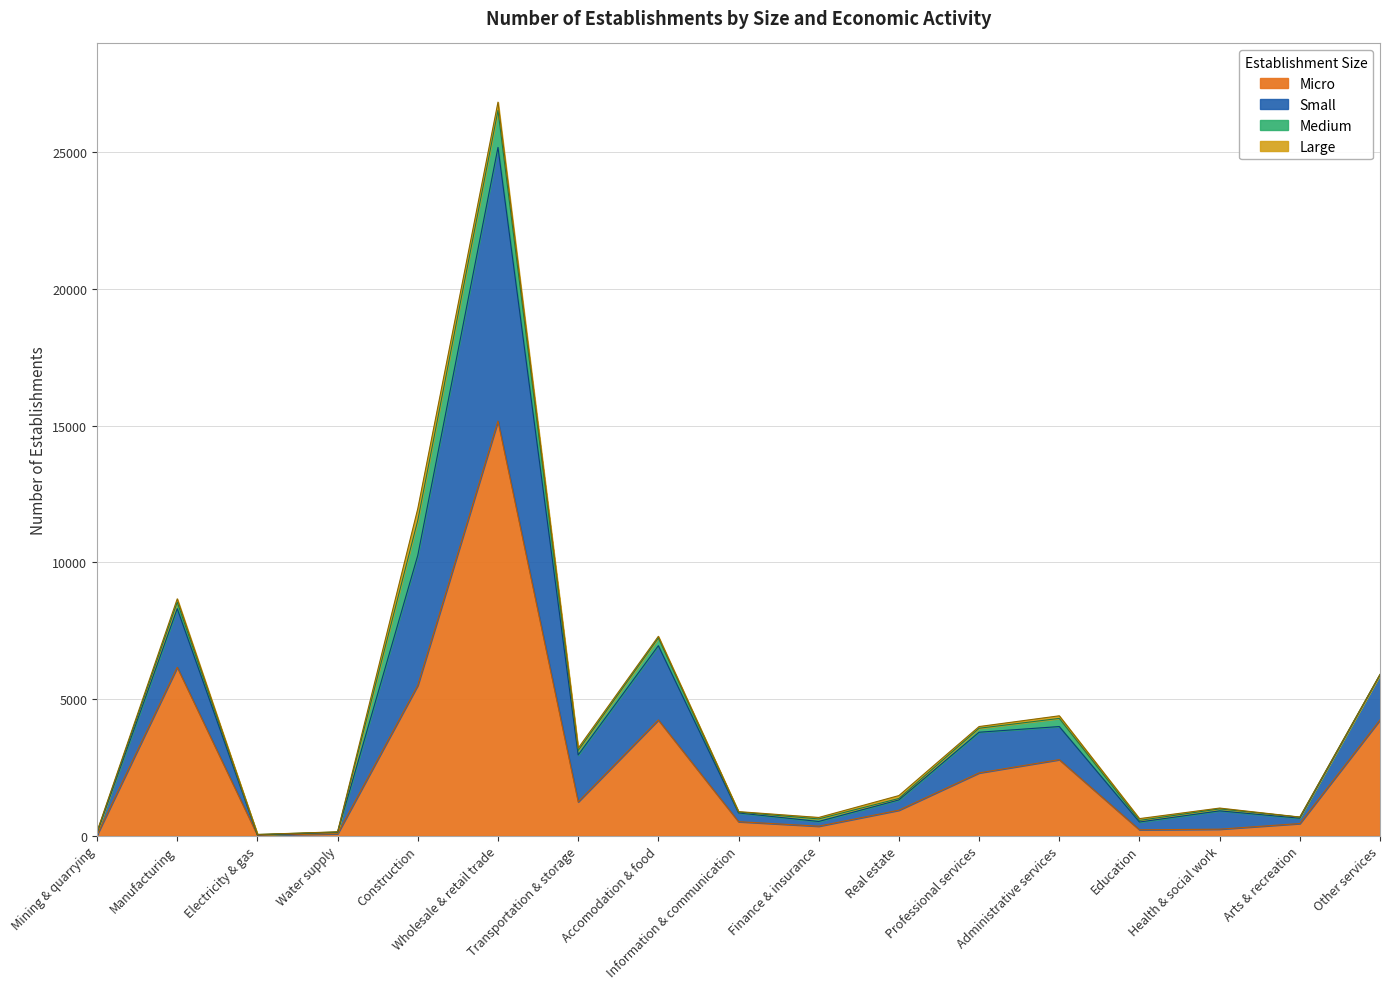

At which category is the sum across all series the highest?

Wholesale & retail trade